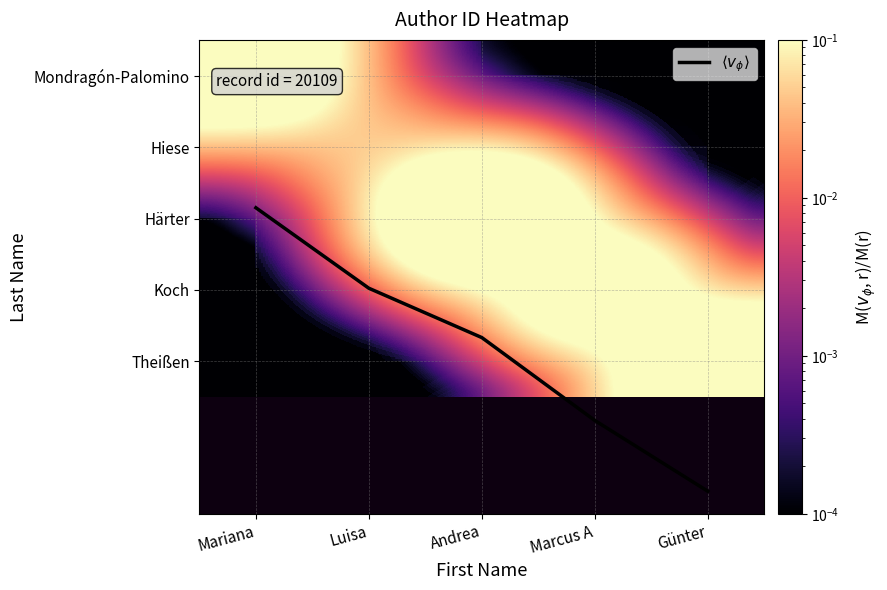

Which category has the lowest value across all series?

Mariana